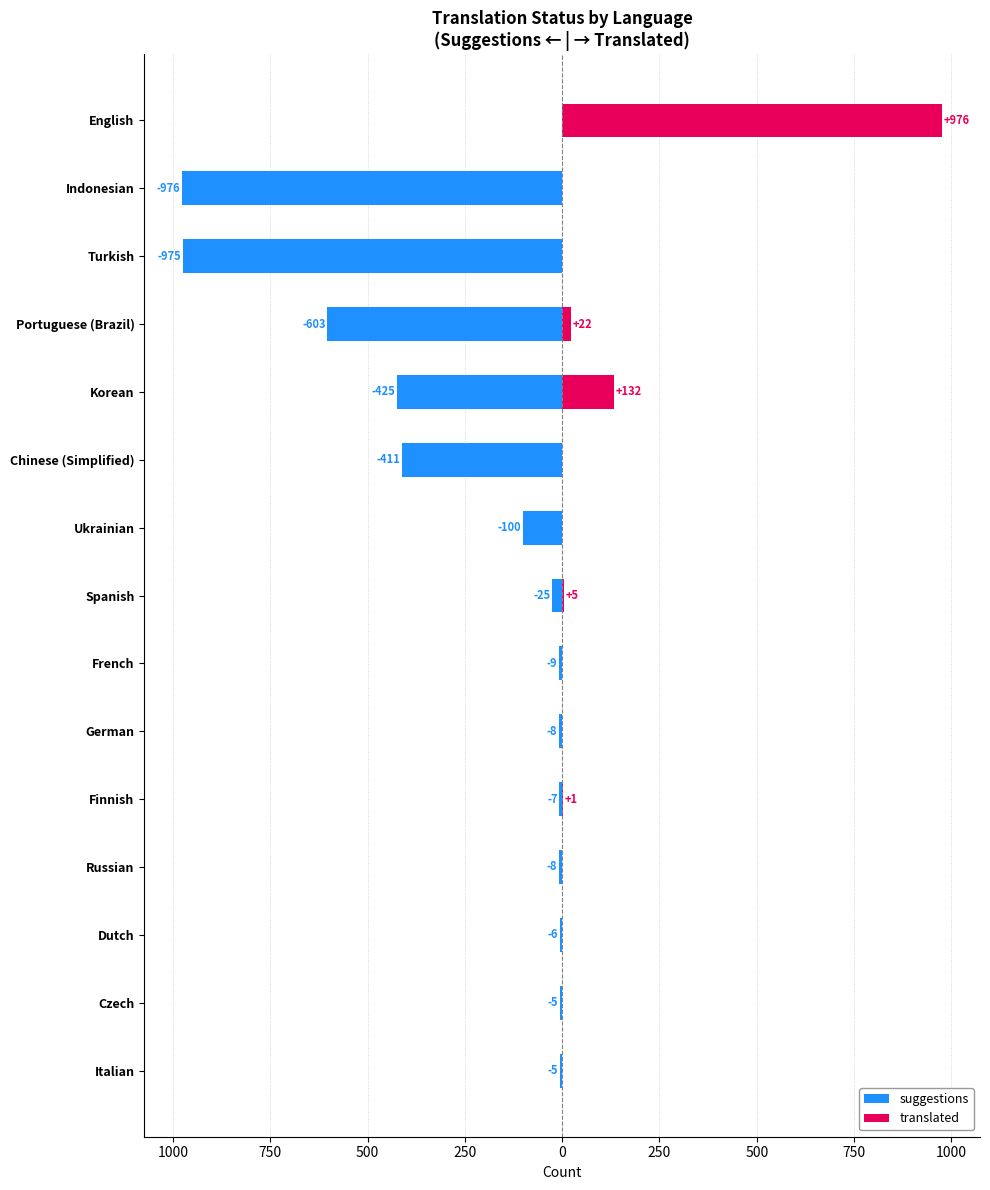

Which series has the widest spread of values?

suggestions